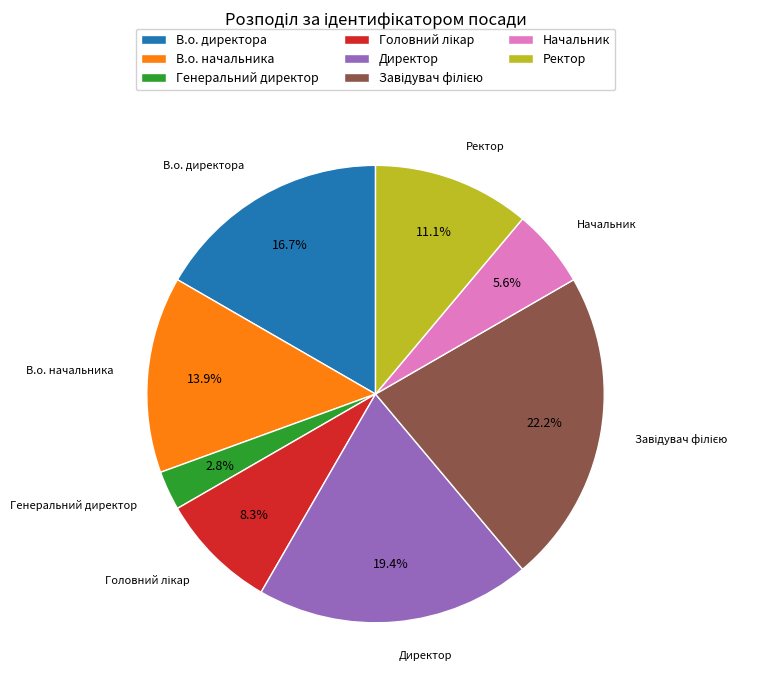

To the nearest percent, what is the difference between the largest and smallest slice percentages?

19%